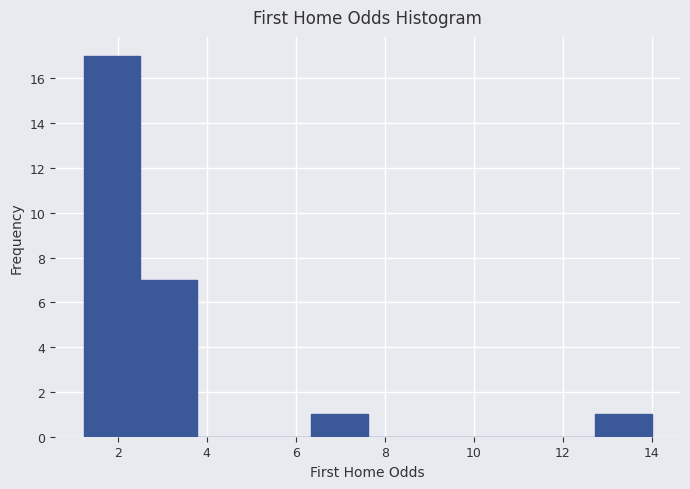

Reading left to right, list every bar in this chart as the range it spans on the x-axis followed by its height. Neither the bar edges nor the heights are printed on the chart, so give them approximately, as read against the axes.

1.2 to 2.6: 17
2.6 to 3.8: 7
3.8 to 5.0: 0
5.0 to 6.4: 0
6.4 to 7.6: 1
7.6 to 8.8: 0
8.8 to 10.2: 0
10.2 to 11.4: 0
11.4 to 12.8: 0
12.8 to 14.0: 1